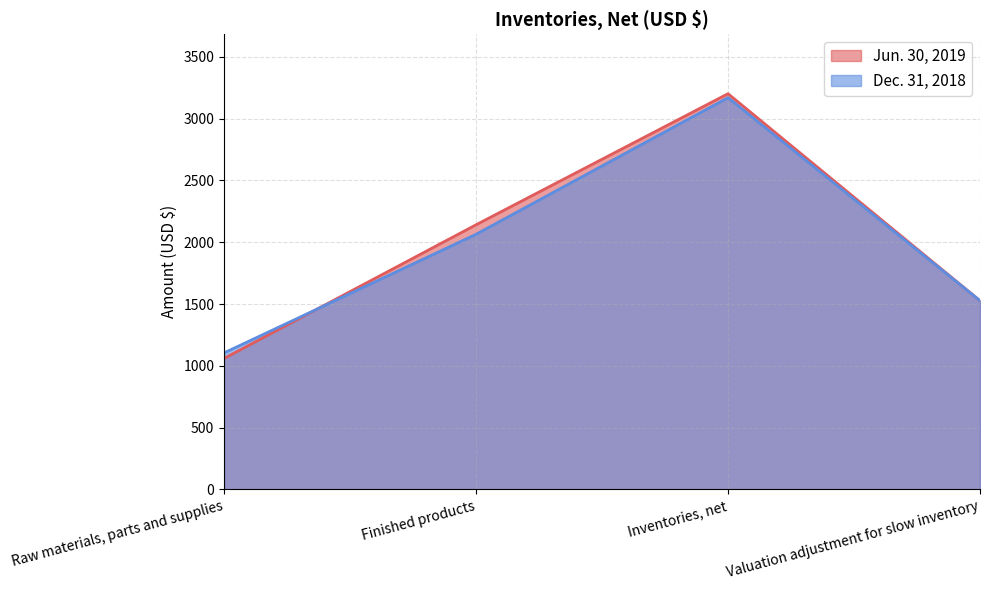

The Jun. 30, 2019 series shows 611 at Raw materials, parts and supplies. True or false?

False